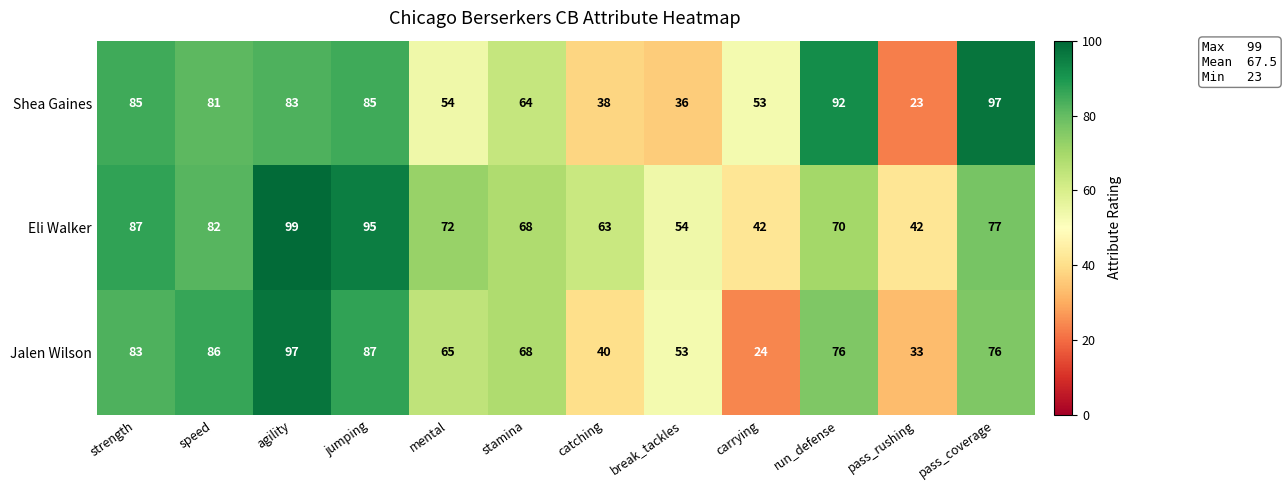

Where is Eli Walker nearest to the value 70?

run_defense